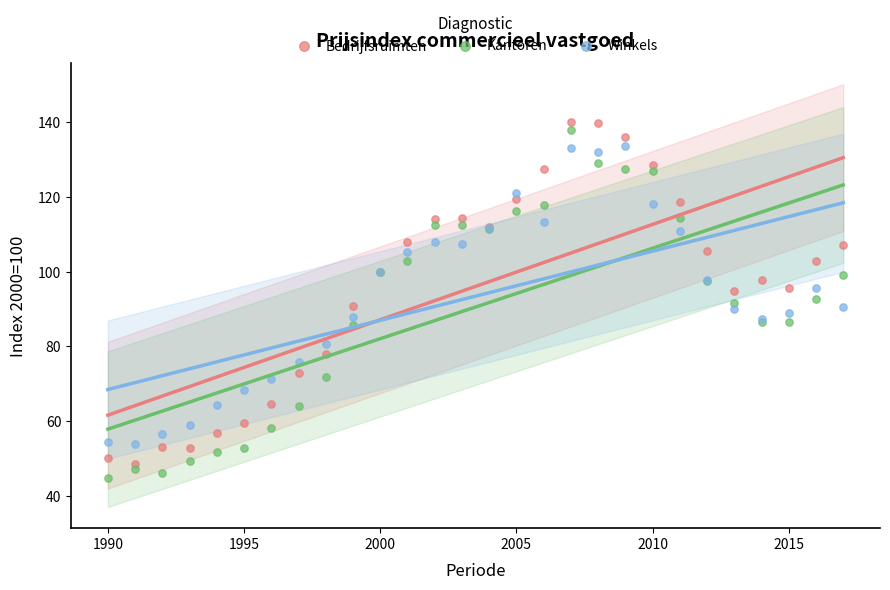

What is the X range (max minus min) for the scatter plot?

27.0